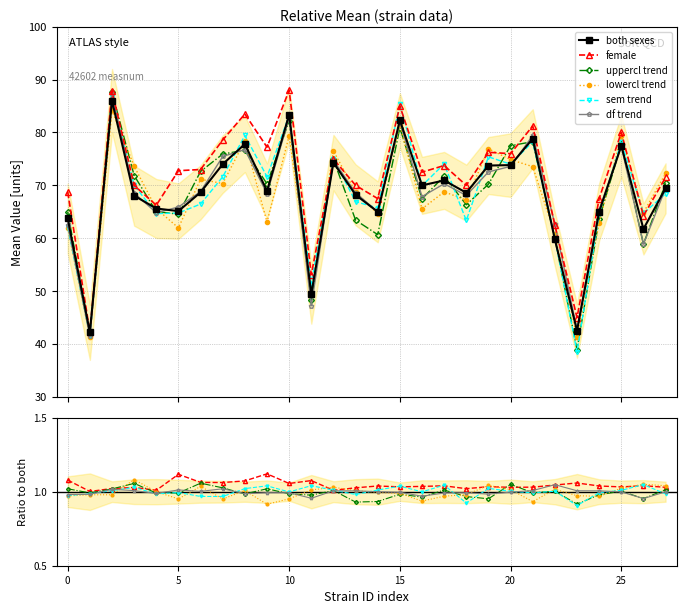

The uppercl trend series shows 0.4 at 16. True or false?

False